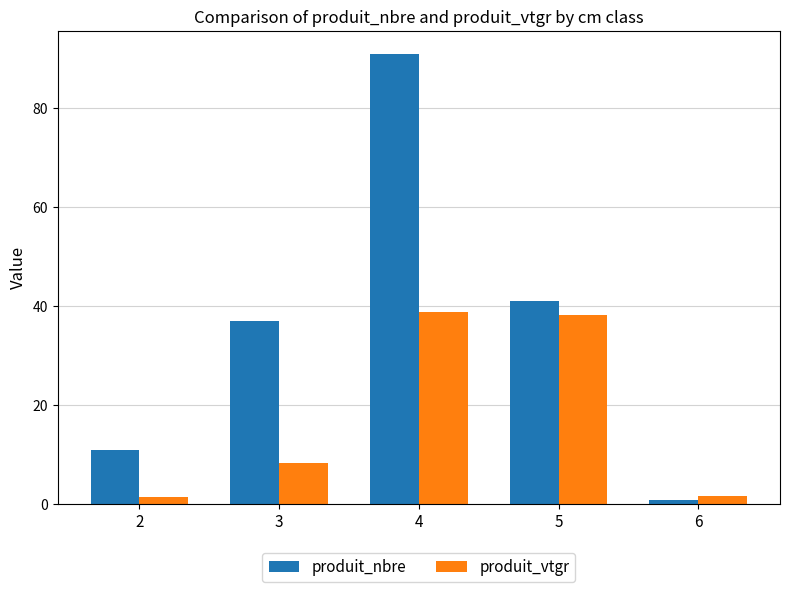

At which label does produit_nbre reach its peak?

4